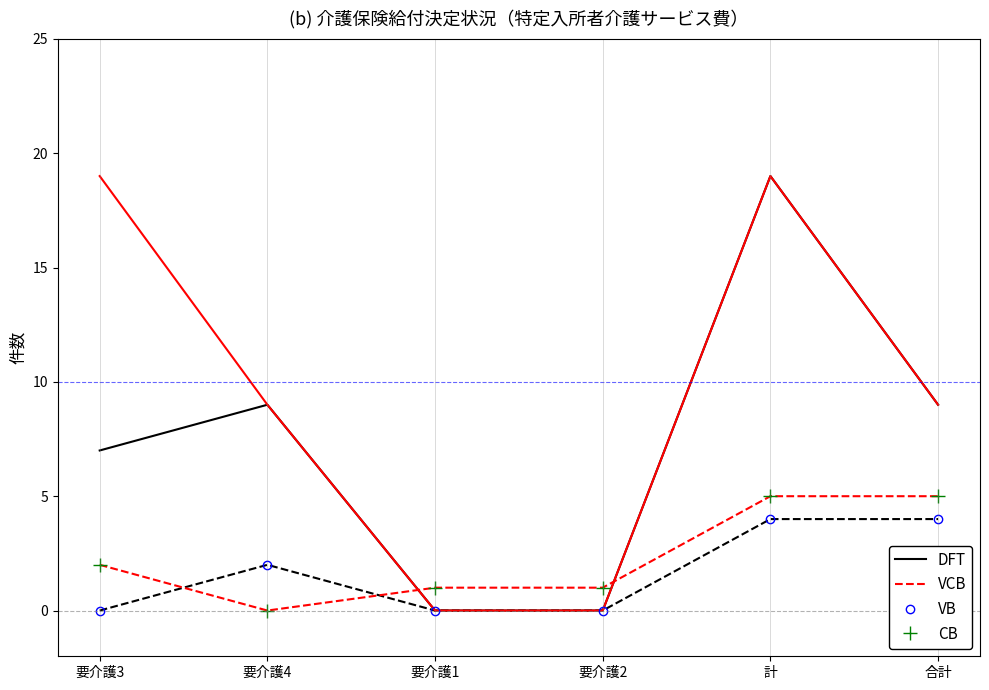

How many intersections are there between CB and DFT?

2